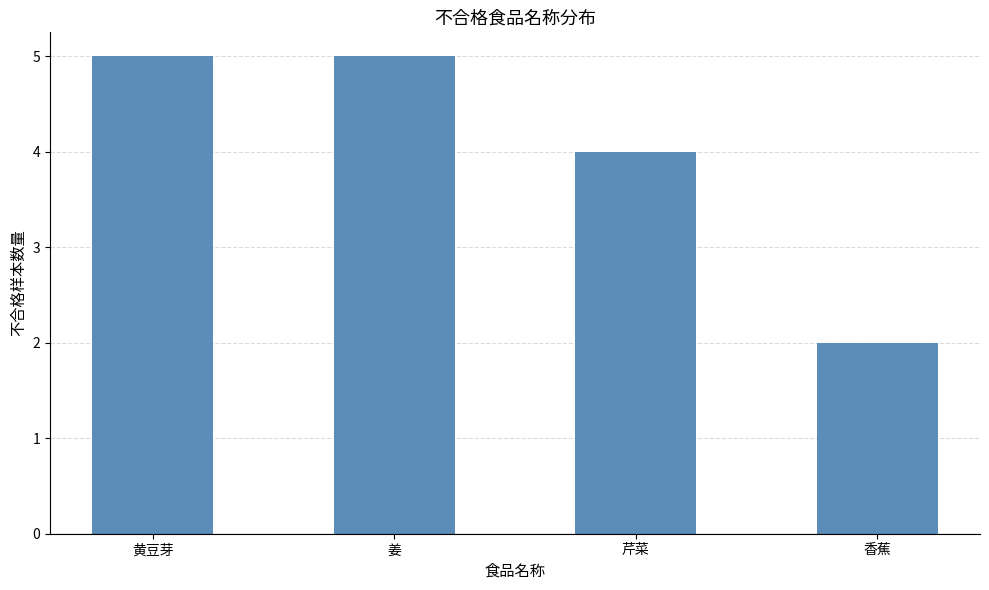

What is the label of the 2nd bar from the left?

姜